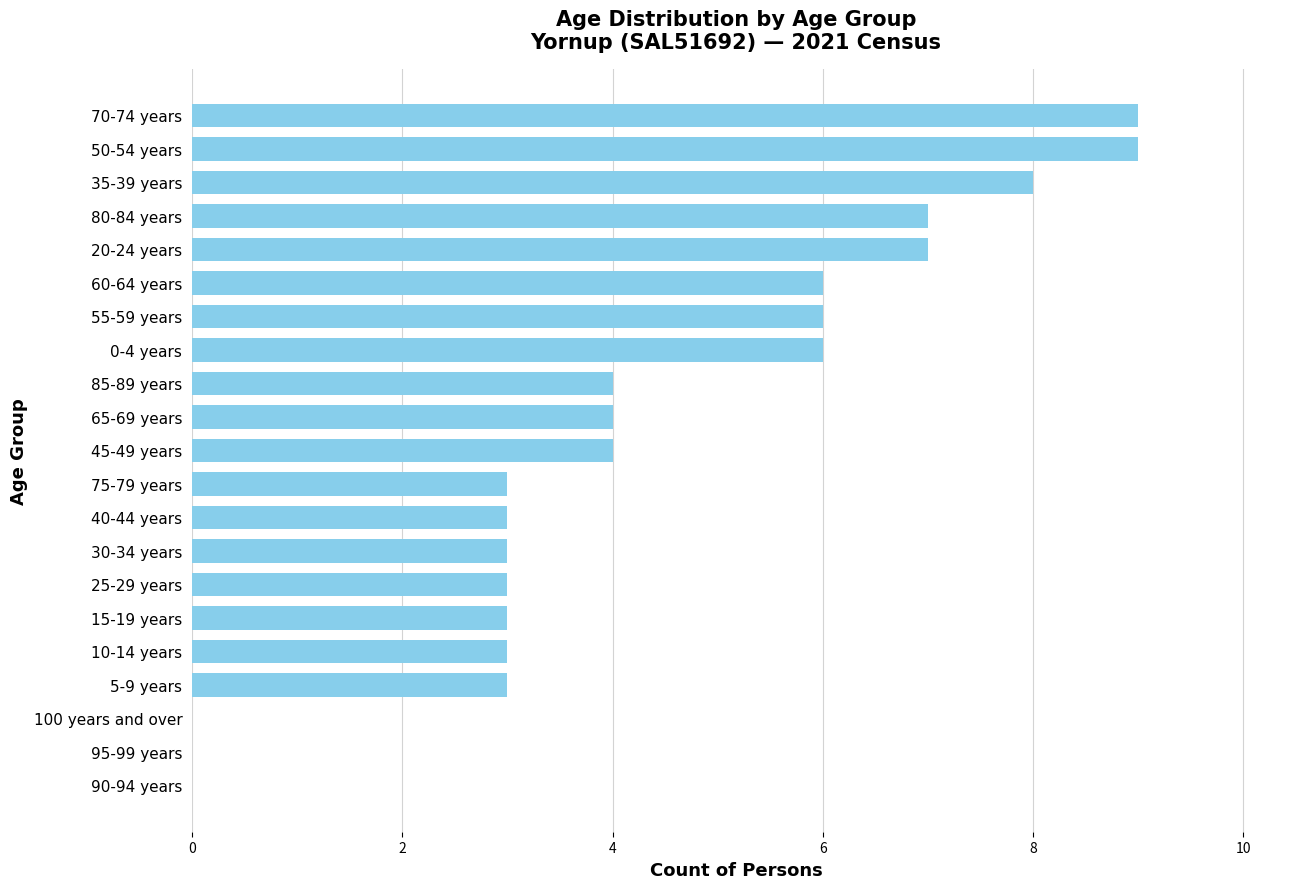

Are the bars horizontal?

Yes